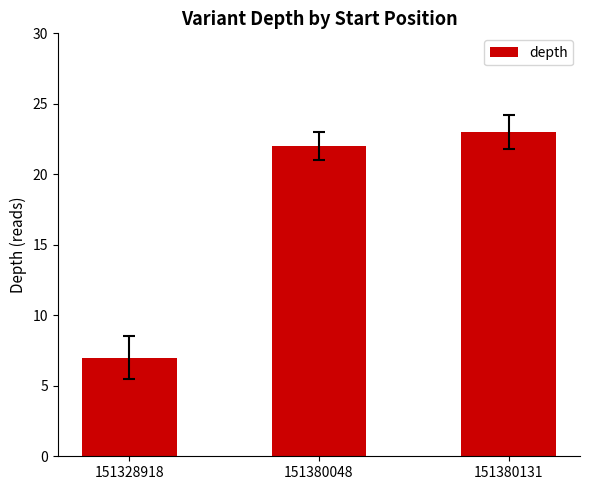

Which has a higher value, 151380048 or 151328918?

151380048